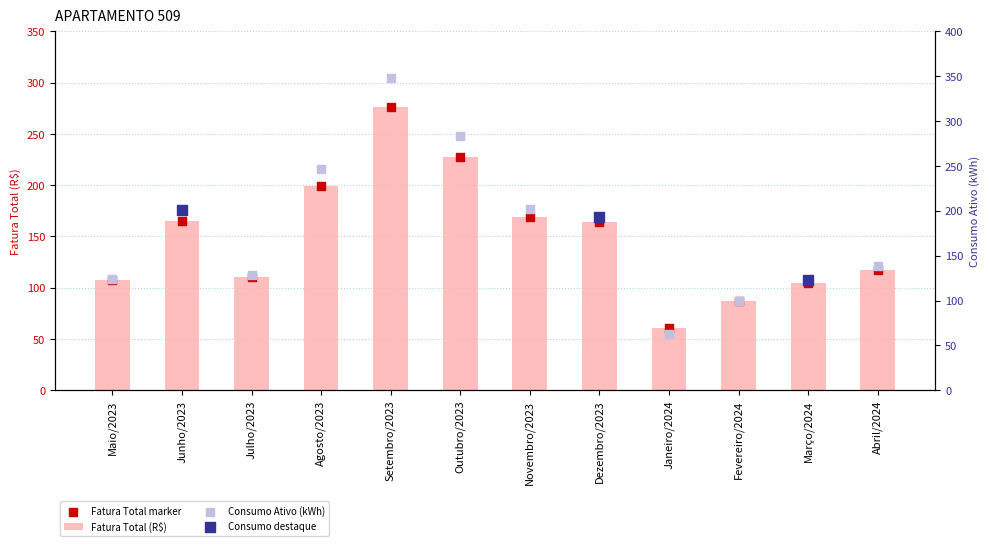

At which category is the sum across all series the highest?

Setembro/2023